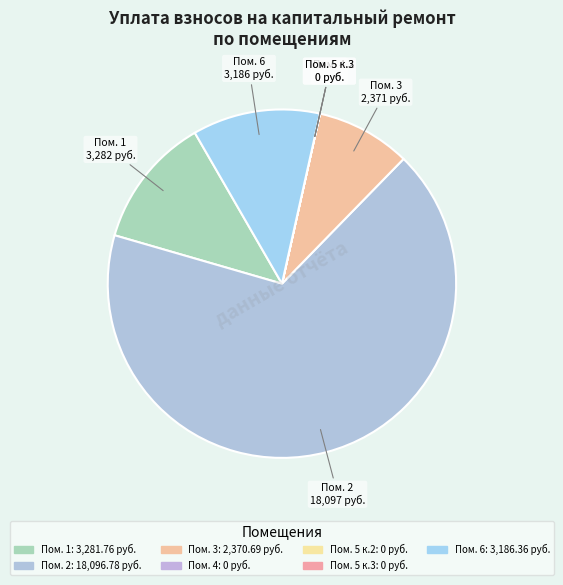

Which slice represents more than half of the pie?

2